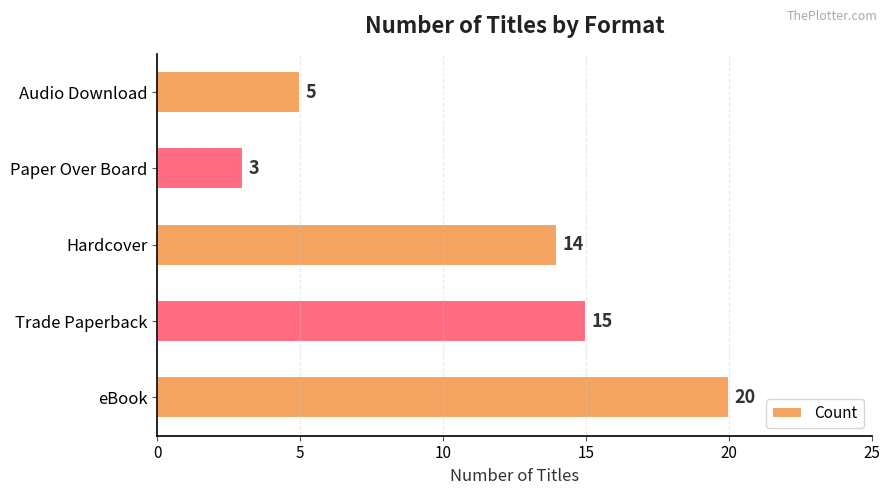

How many bars are there in total?

5